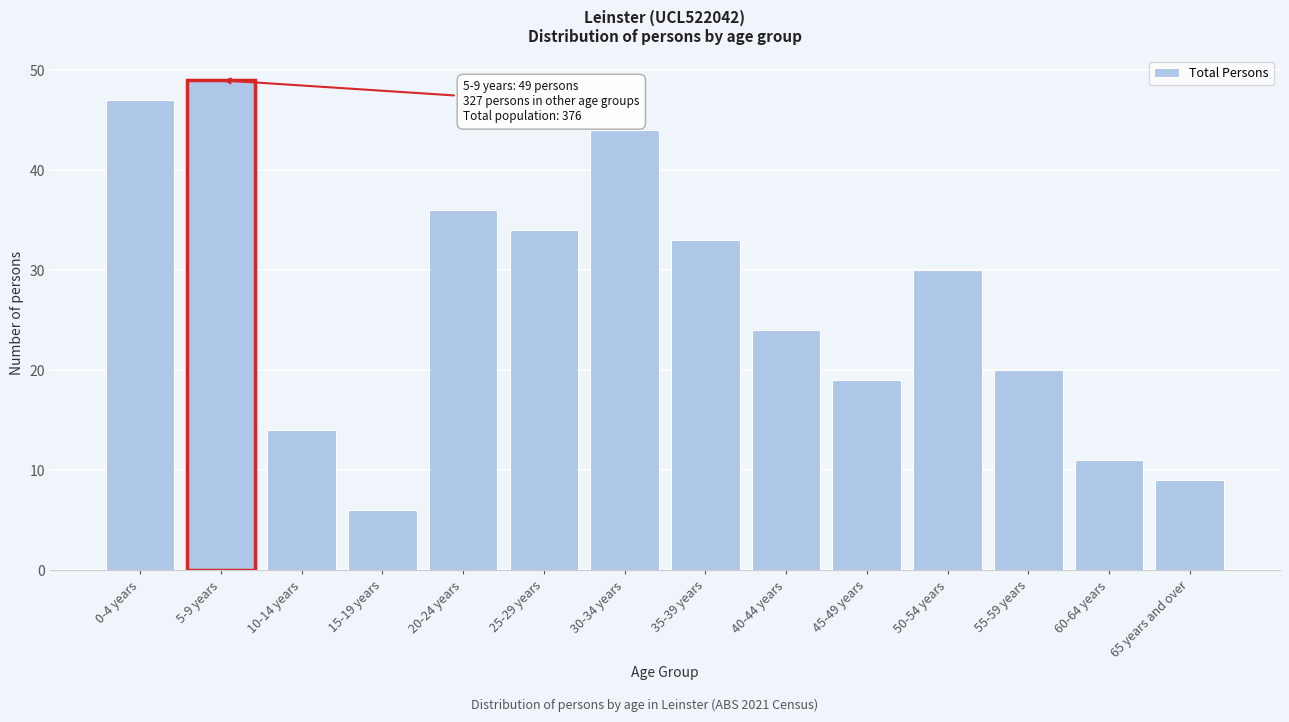

Reading left to right, transcribe all the data shown in this chart.

47	49	14	6	36	34	44	33	24	19	30	20	11	9